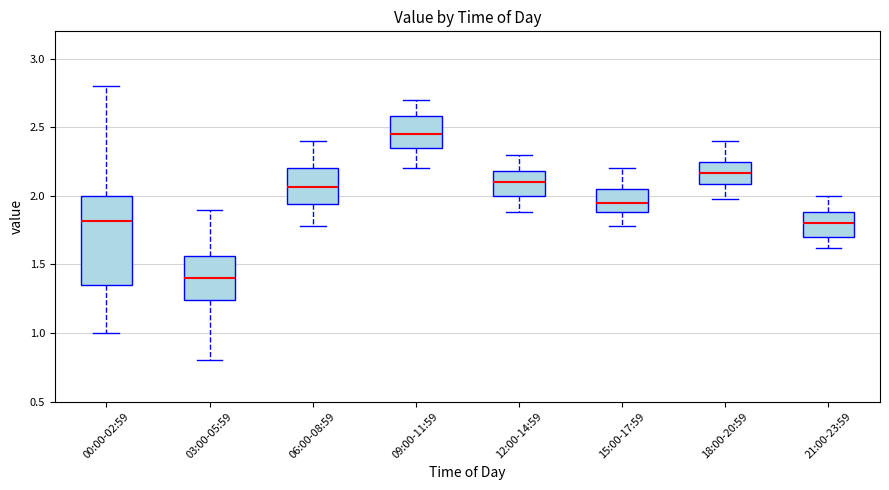

Where does the upper whisker of the box for 06:00-08:59 end on the y-axis? The values are not printed on the chart, so give them approximately, as read against the axis.

2.40